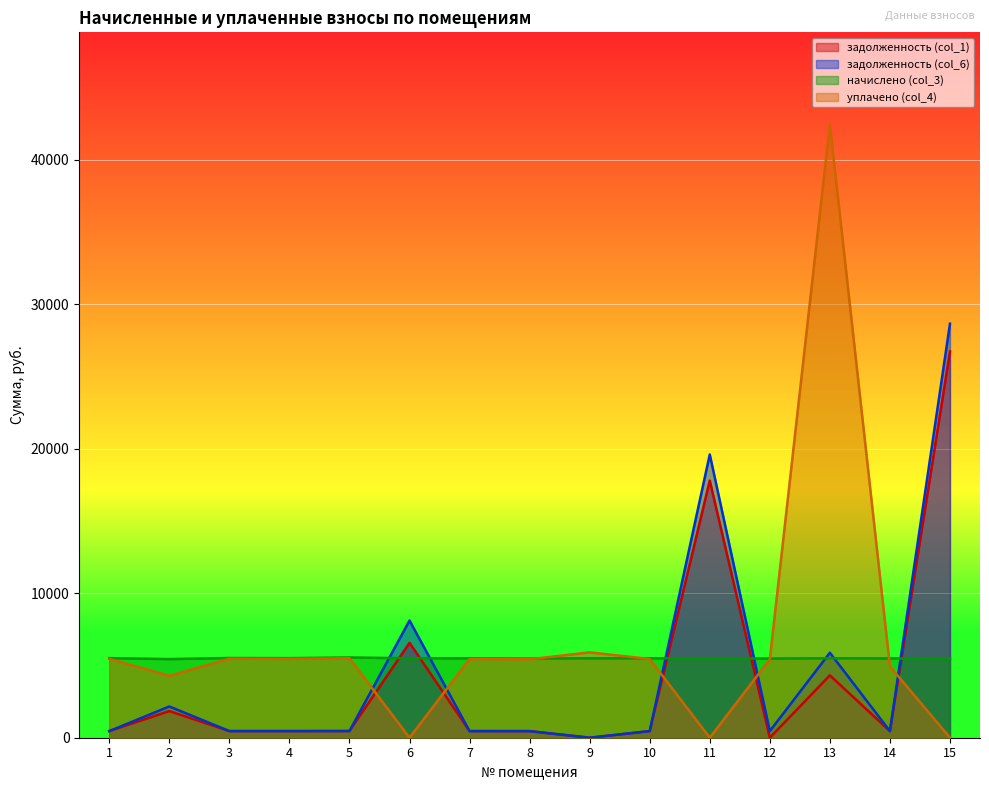

How many data points does each series have?

15